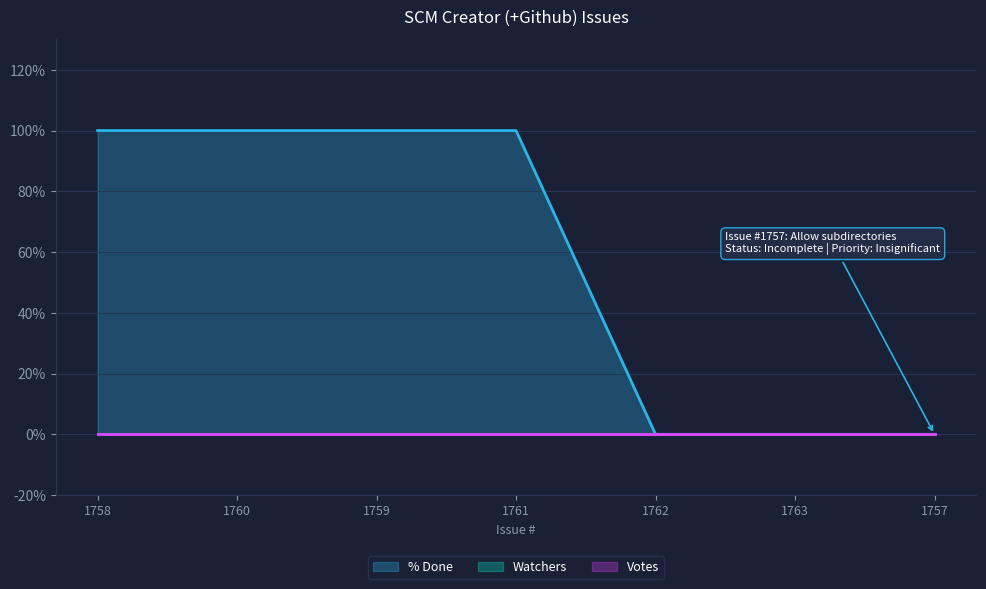

True or false: % Done has more than 0 interior local peaks.

False